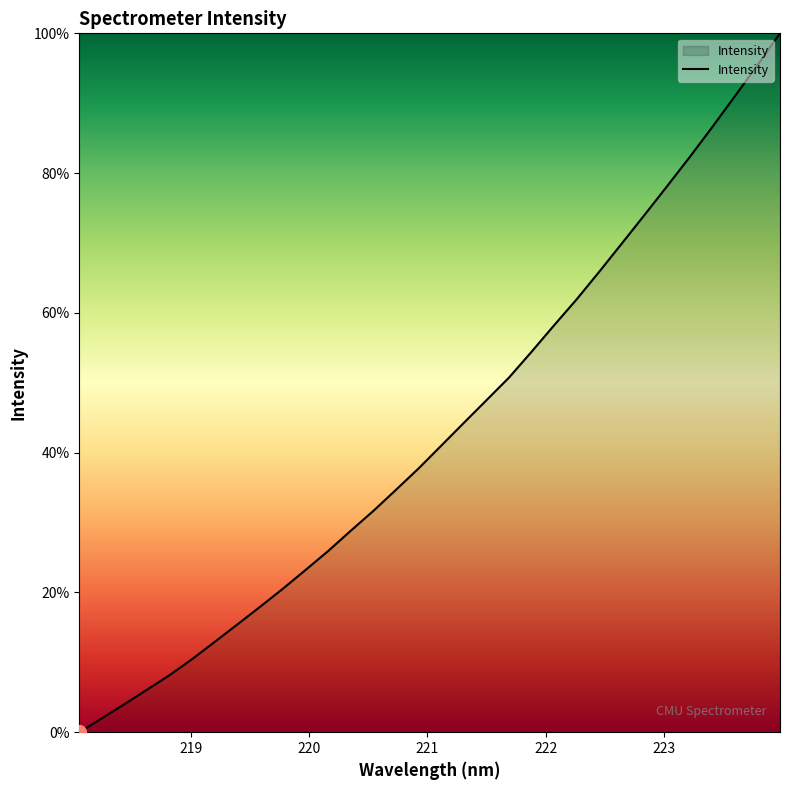

What is the difference between the maximum and minimum values?

100.0